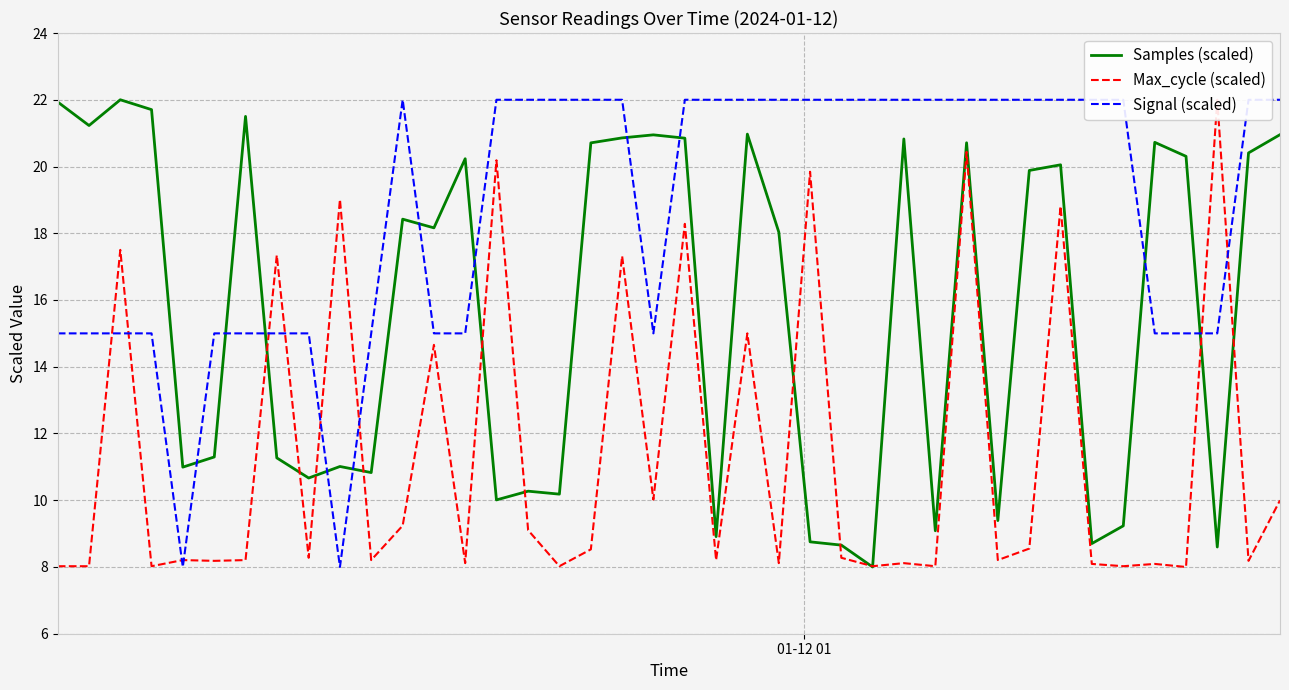

What is the maximum value for Samples (scaled)?

22.0